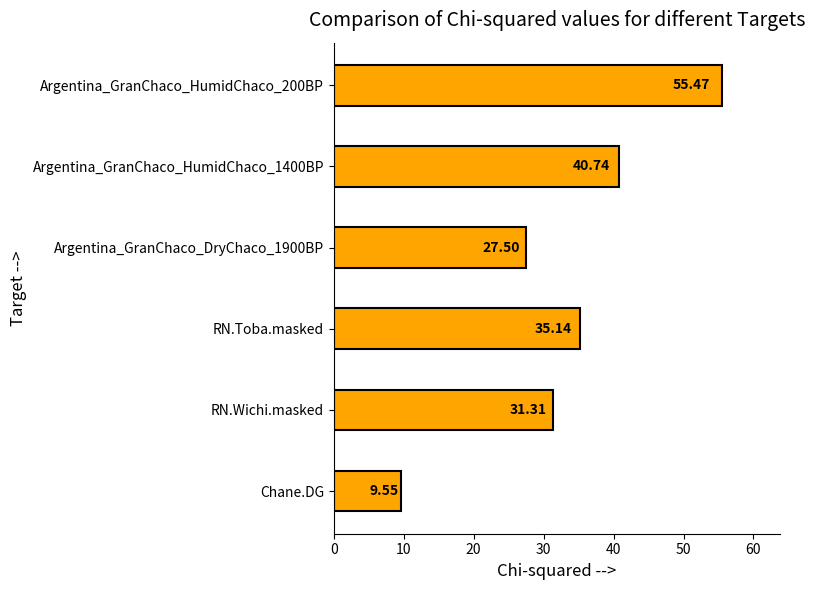

At which label is the value closest to 32?

RN.Wichi.masked